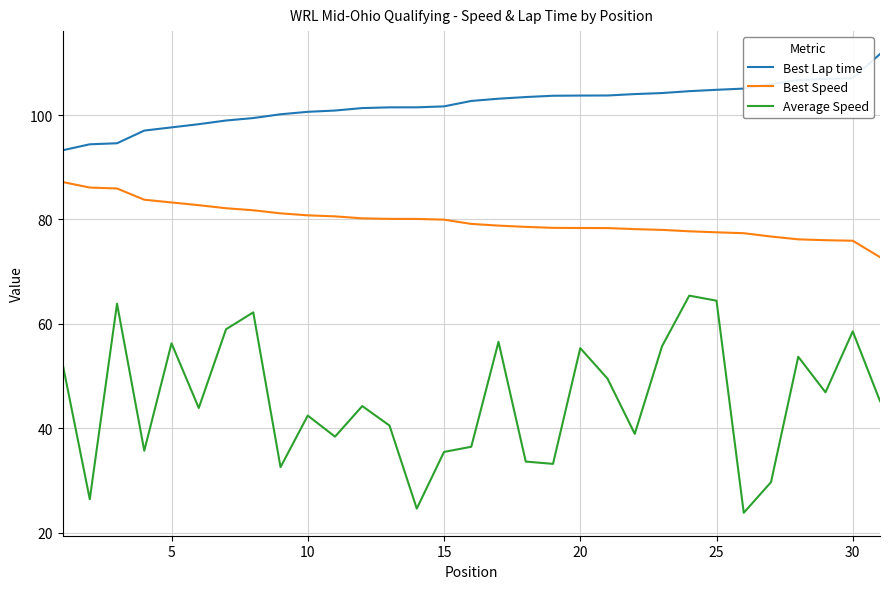

Which series has the widest spread of values?

Average Speed